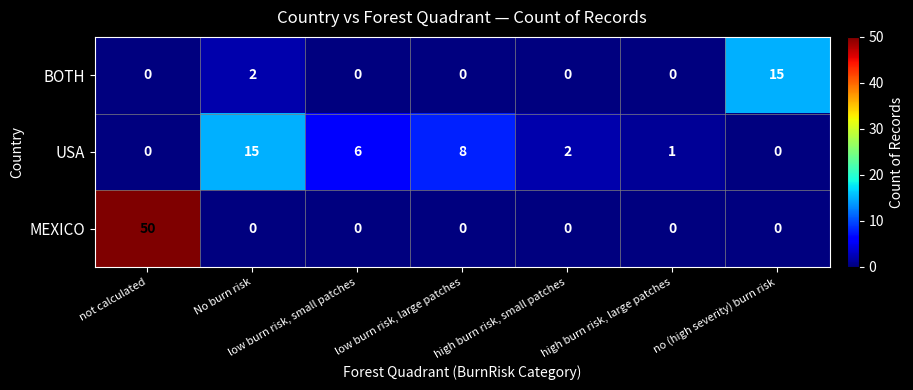

What is the greatest value displayed?

50